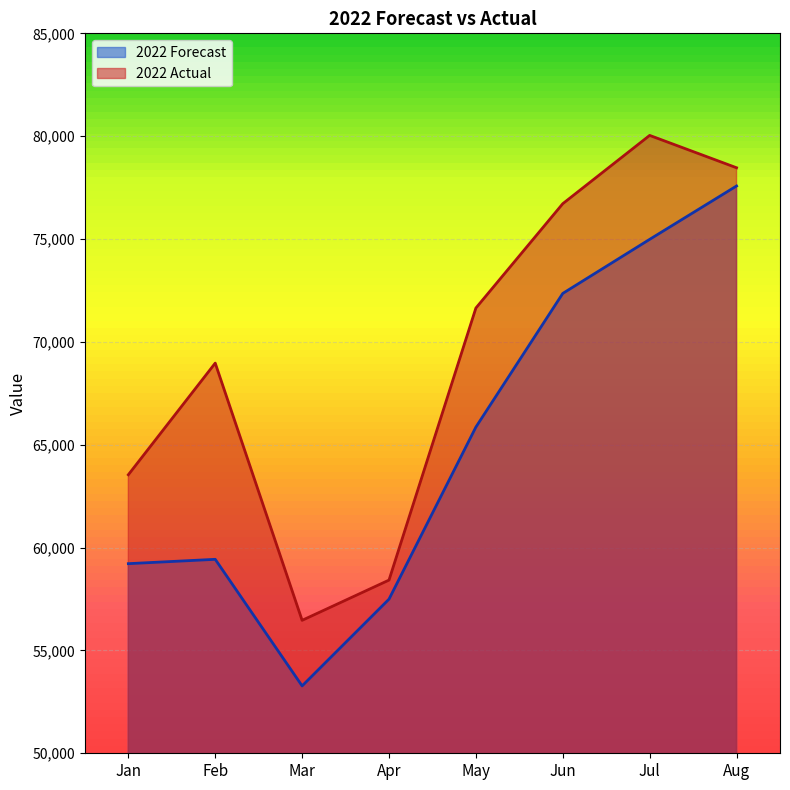

Is the value of 2022 Actual at Jun greater than the value of 2022 Forecast at Apr?

Yes